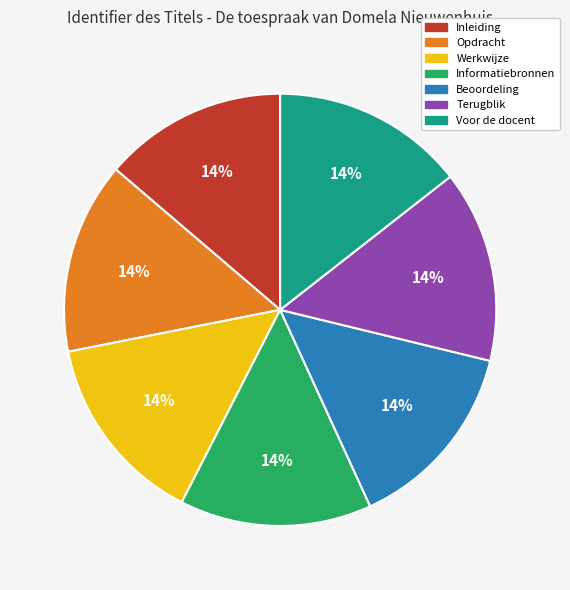

Count the number of slices in the pie.

7